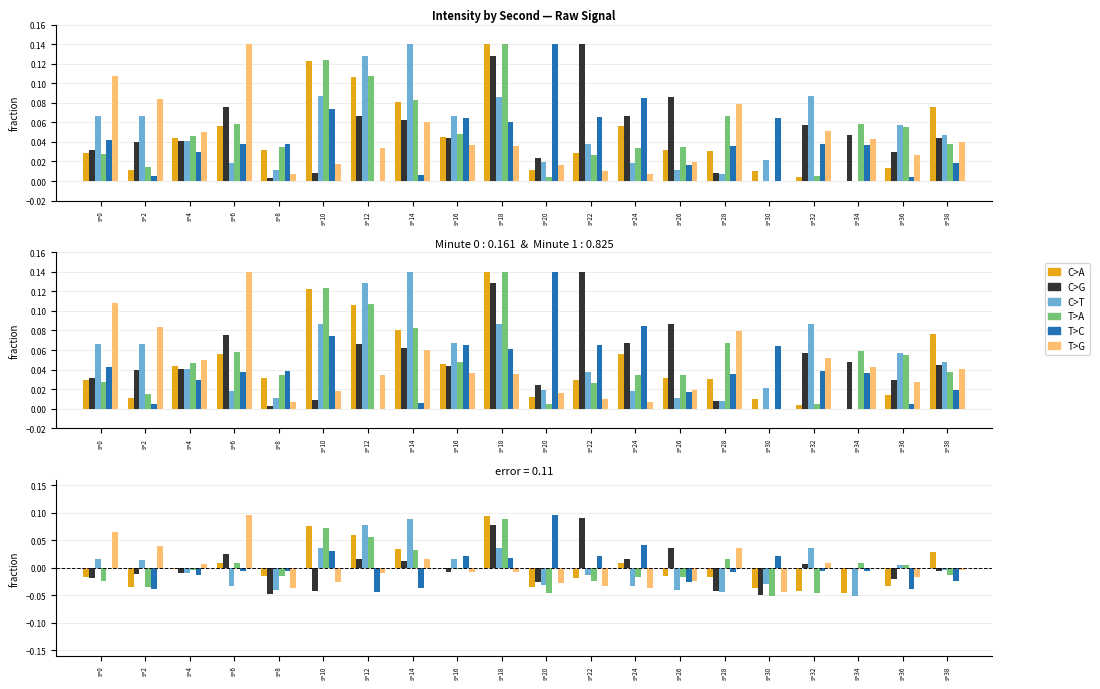

Rank the series at s=0 from lowest to highest value.

T>A, C>G, C>A, T>C, C>T, T>G